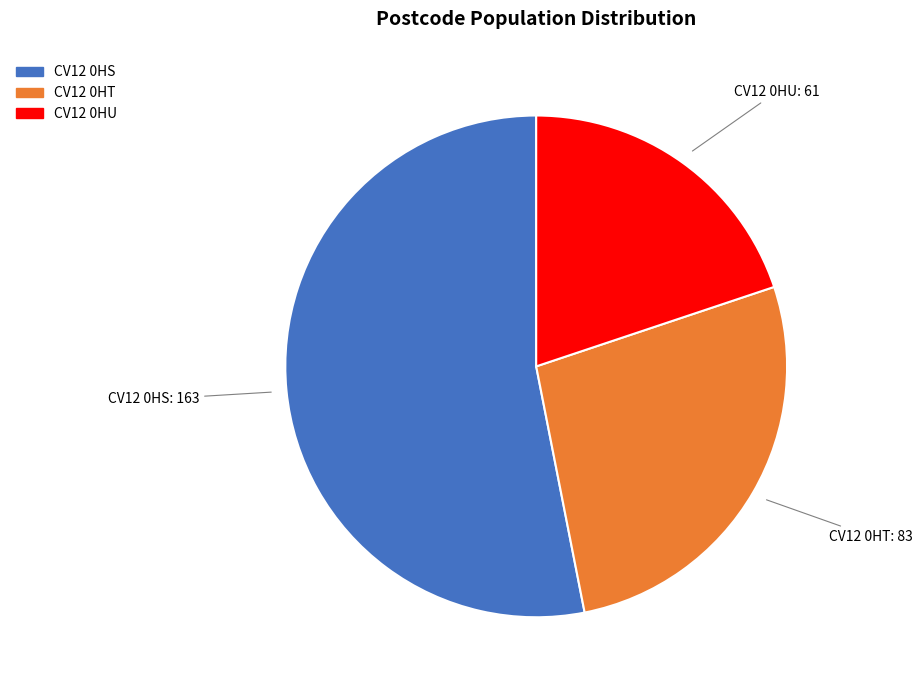

Is there any slice that represents more than half of the pie?

Yes